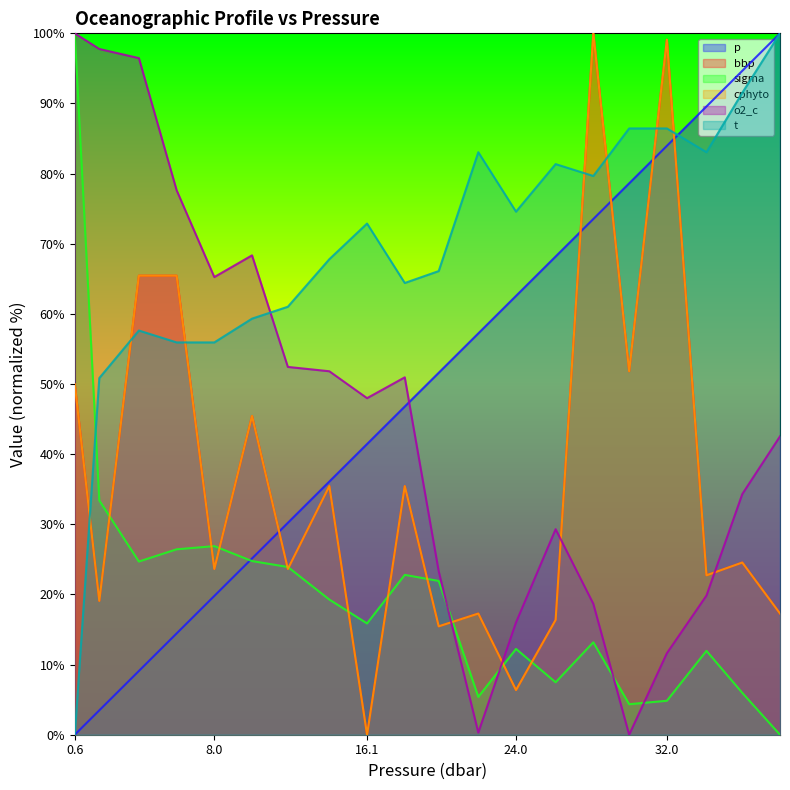

True or false: t has a value of 50.8 at 1.9.

True